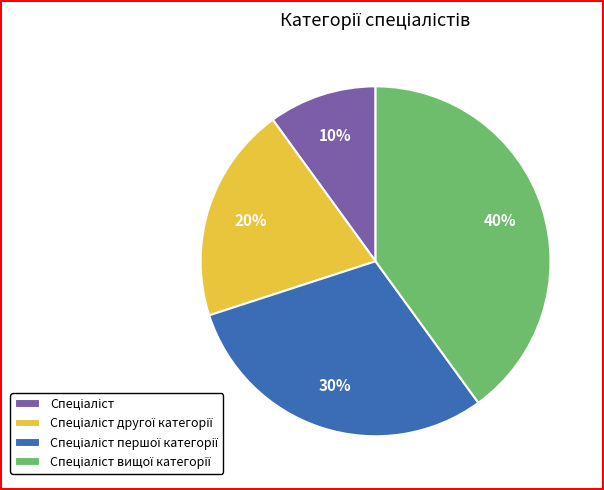

Is there a majority slice in this chart?

No